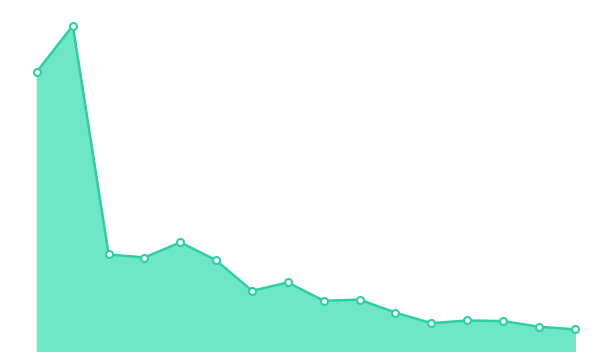

What is the difference between the second highest and minimum values?

158434678.1